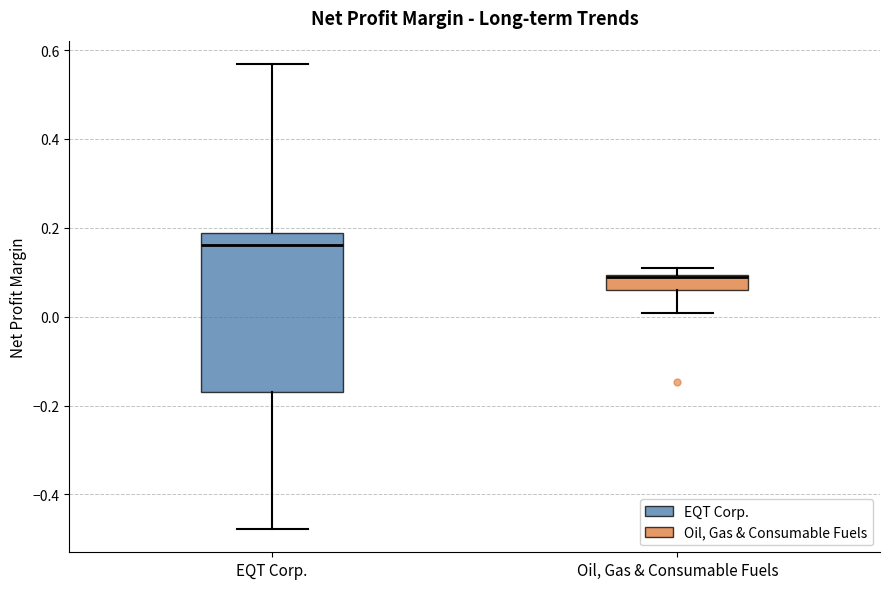

Which box has the highest median line?

EQT Corp.